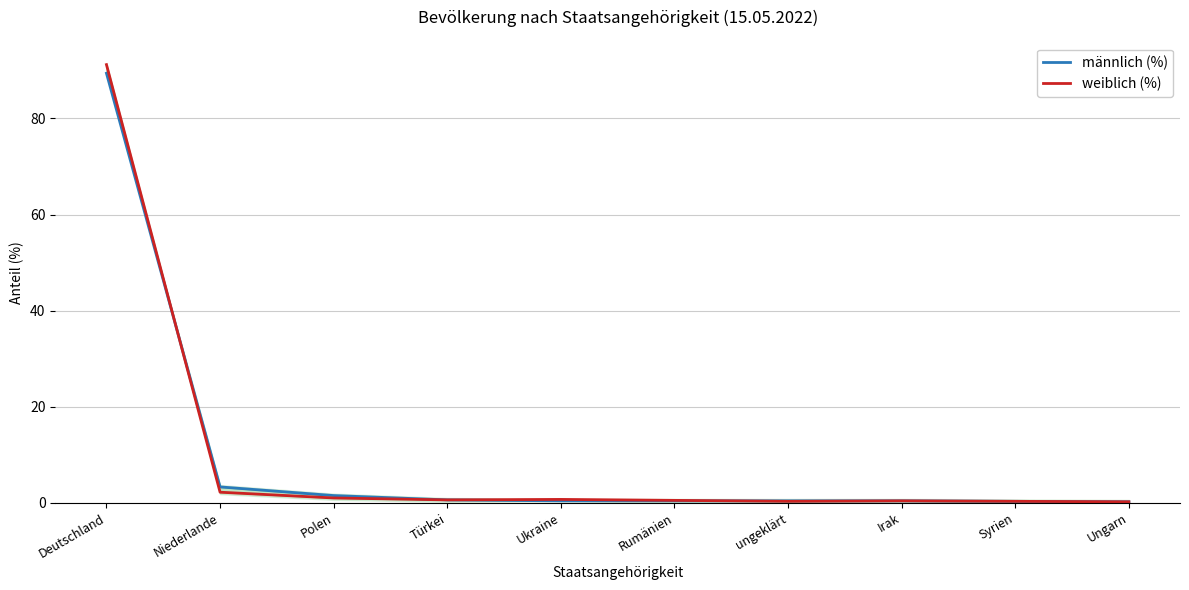

True or false: männlich (%) and weiblich (%) intersect in this chart.

True